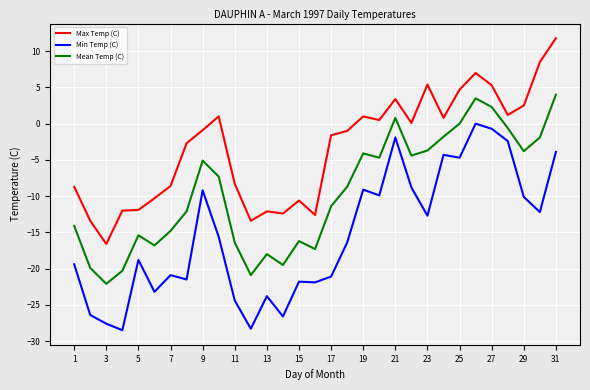

What is the sum of all Max Temp (C) values?

-103.9